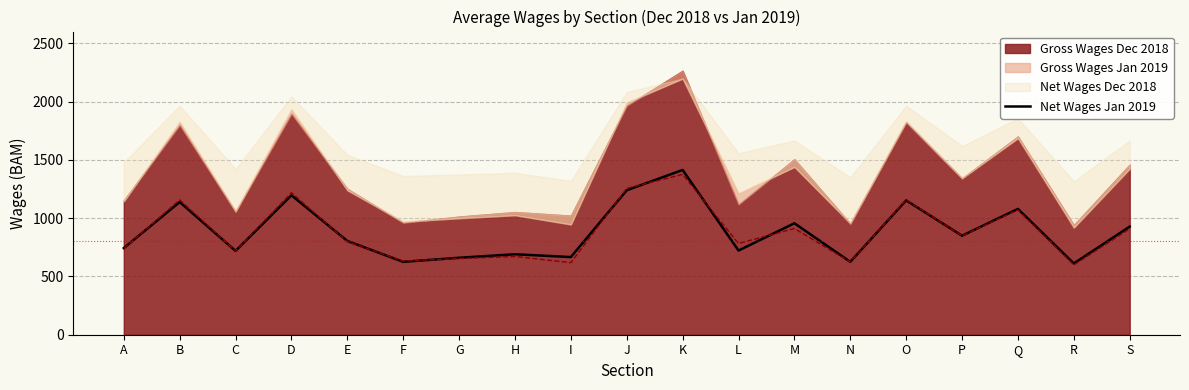

What value does the data have at M, to the nearest 50?

950